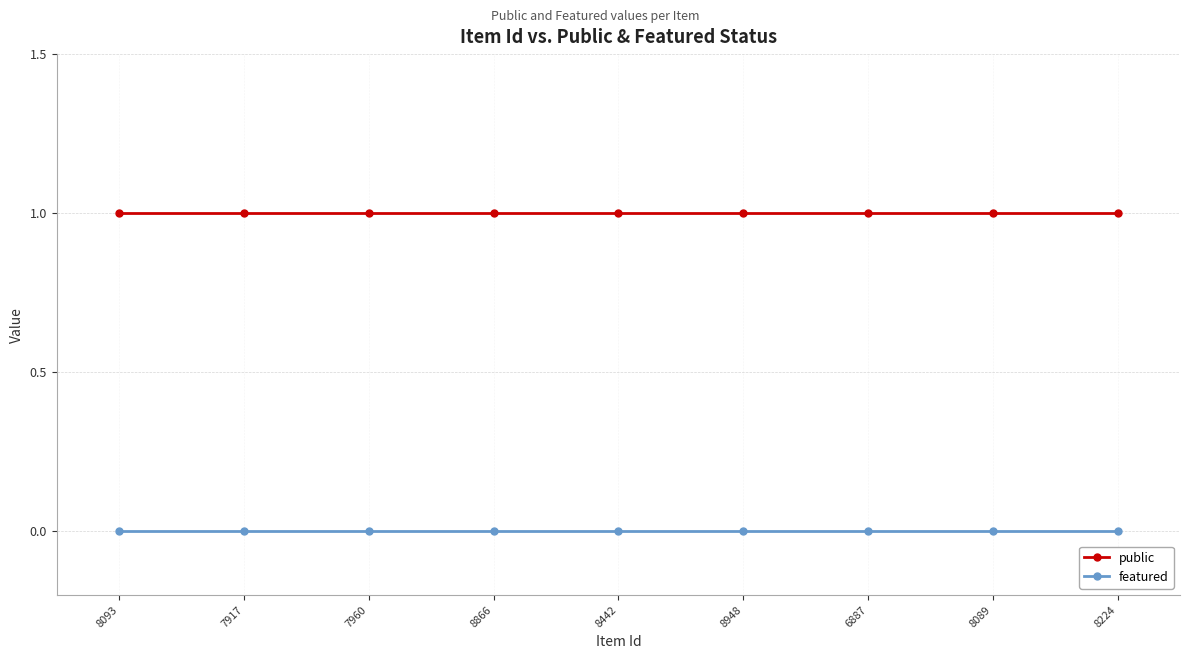

What are all the series names shown in the legend?

public, featured